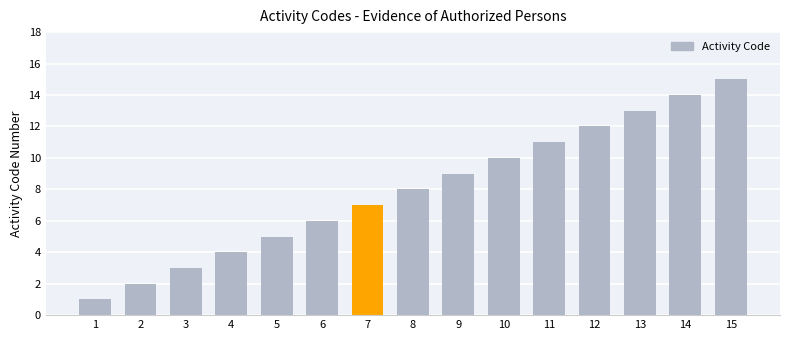

Are the bars horizontal?

No